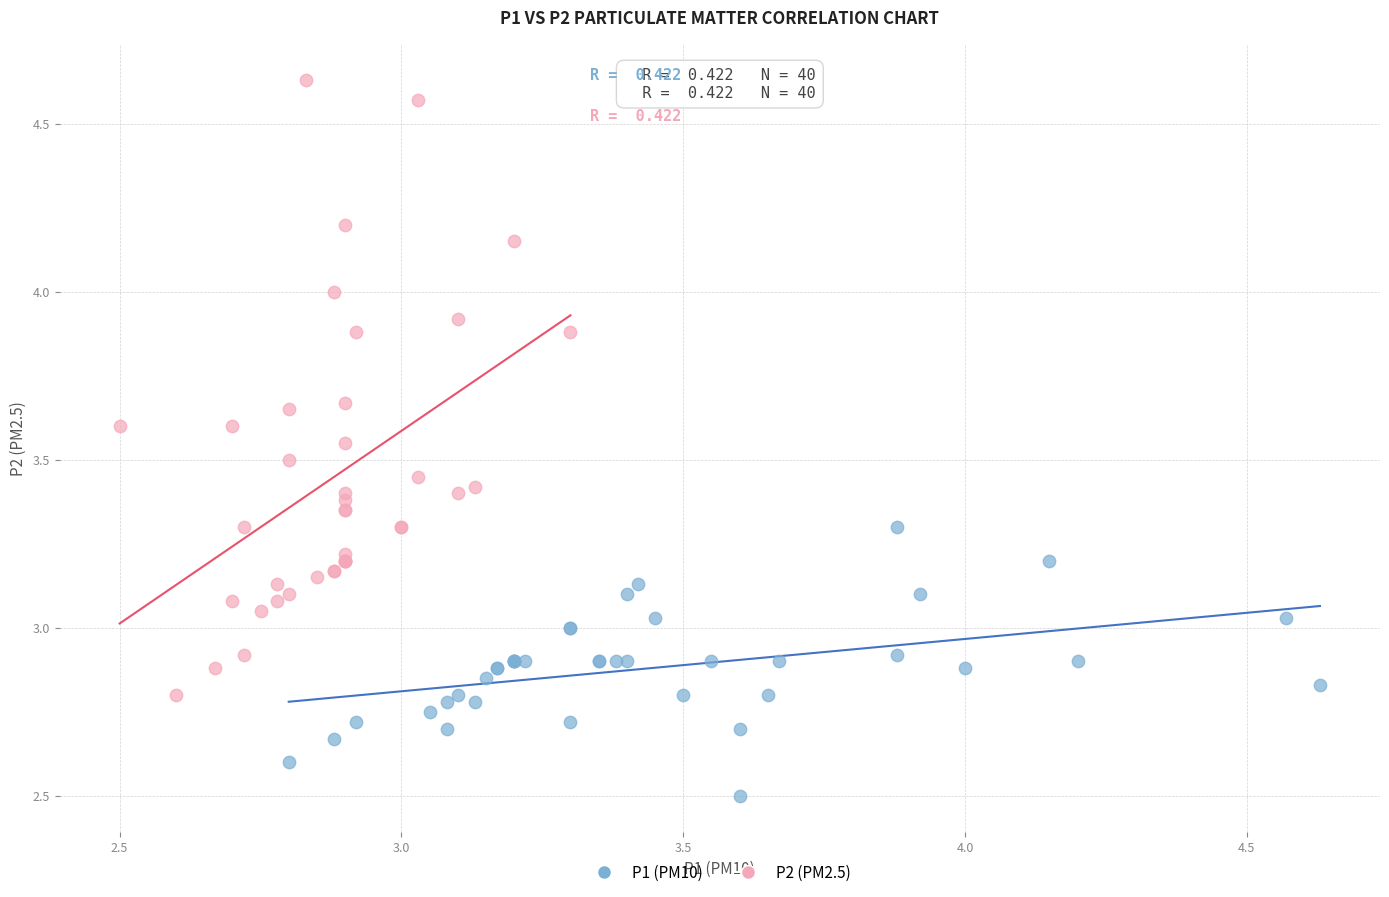

Which series contains the highest Y value?

P2 (PM2.5)